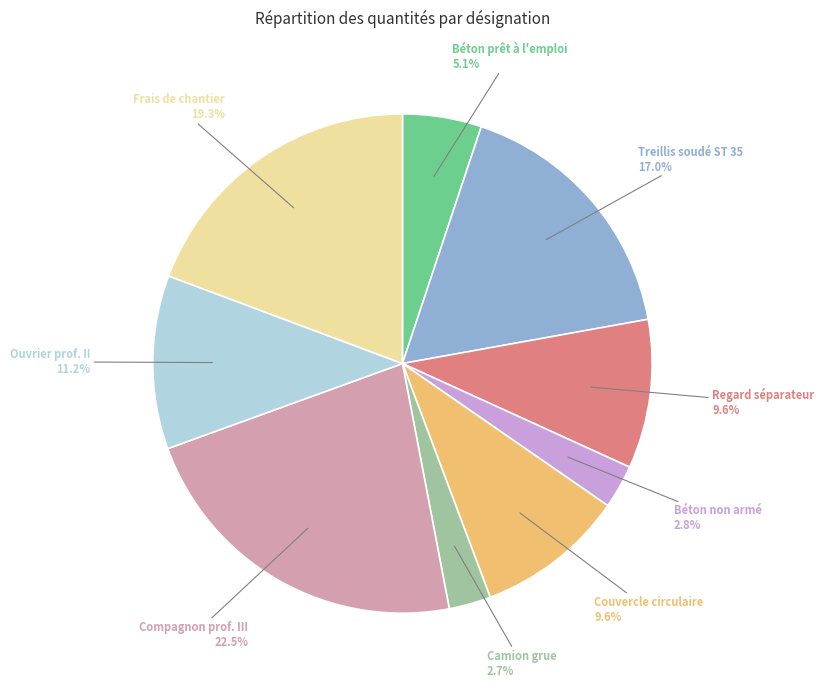

To the nearest percent, what is the difference between the largest and smallest slice percentages?

20%